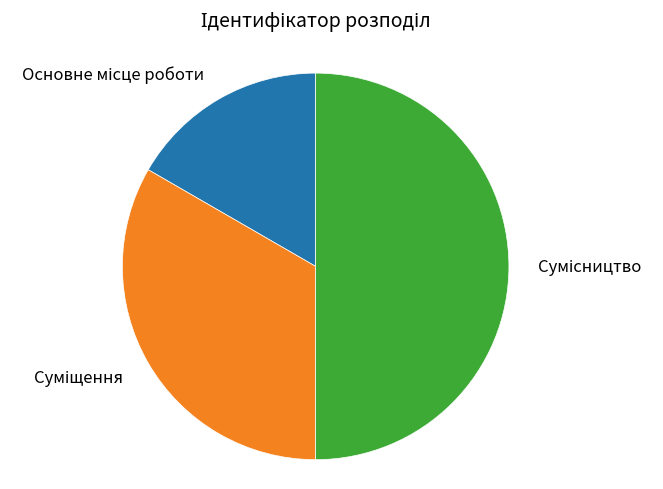

What is the largest slice in the pie chart?

Сумісництво